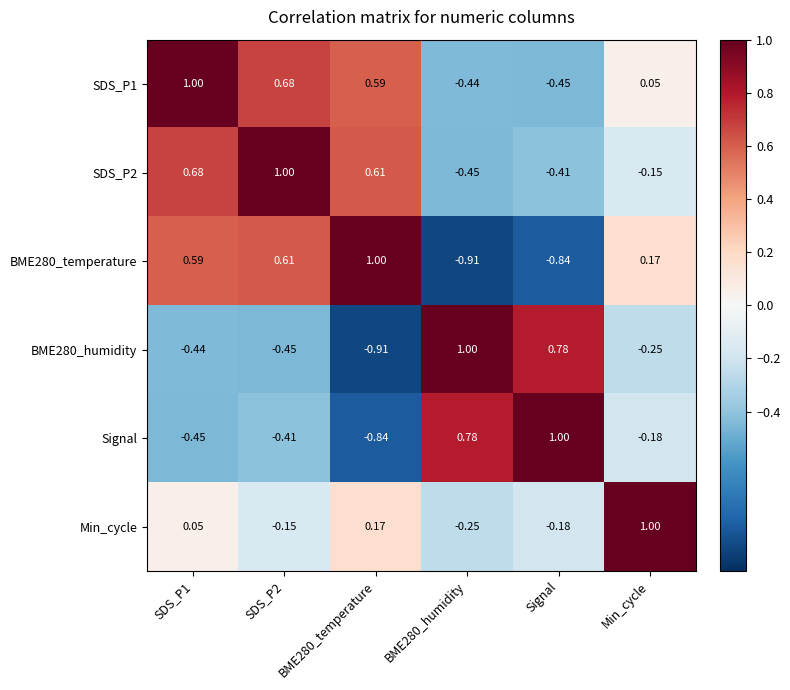

Is the value of Min_cycle at BME280_humidity greater than the value of BME280_temperature at SDS_P2?

No